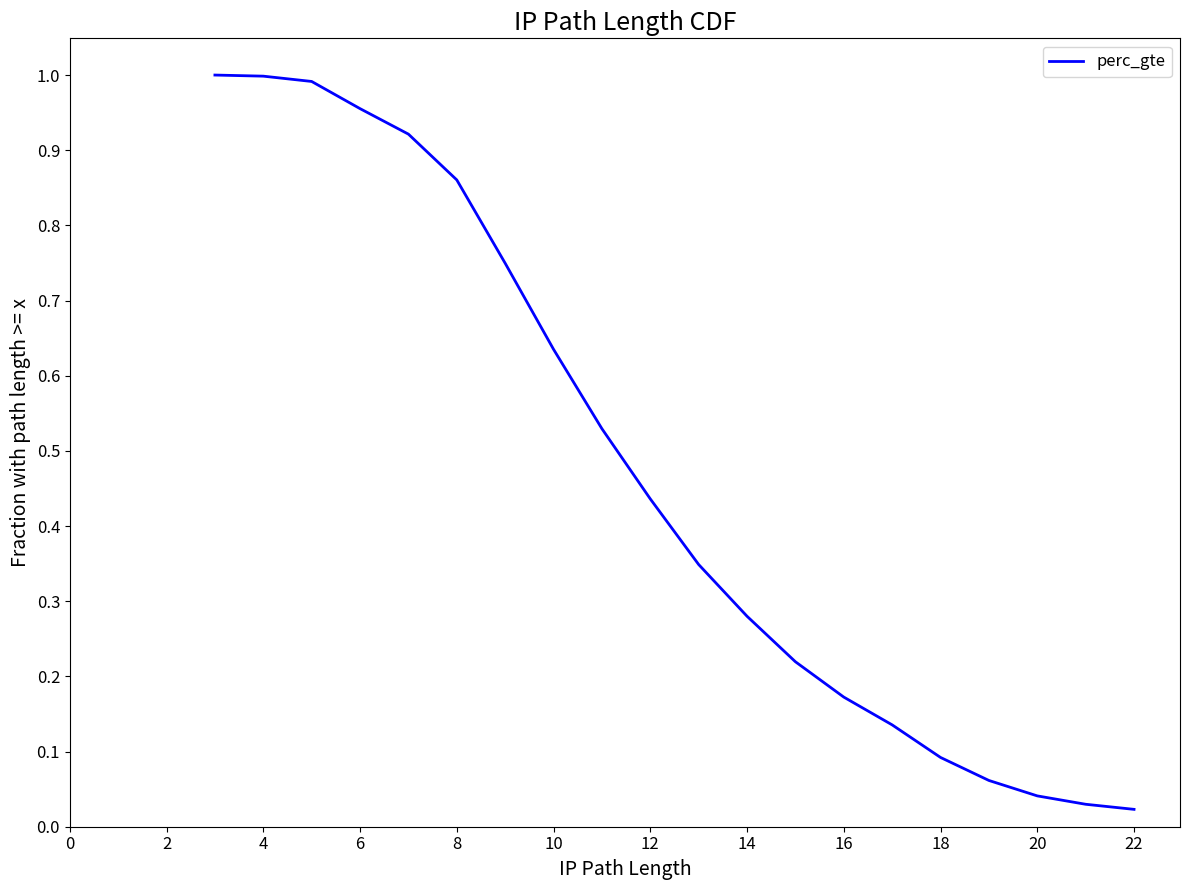

Is this an area chart (filled region under the line)?

No